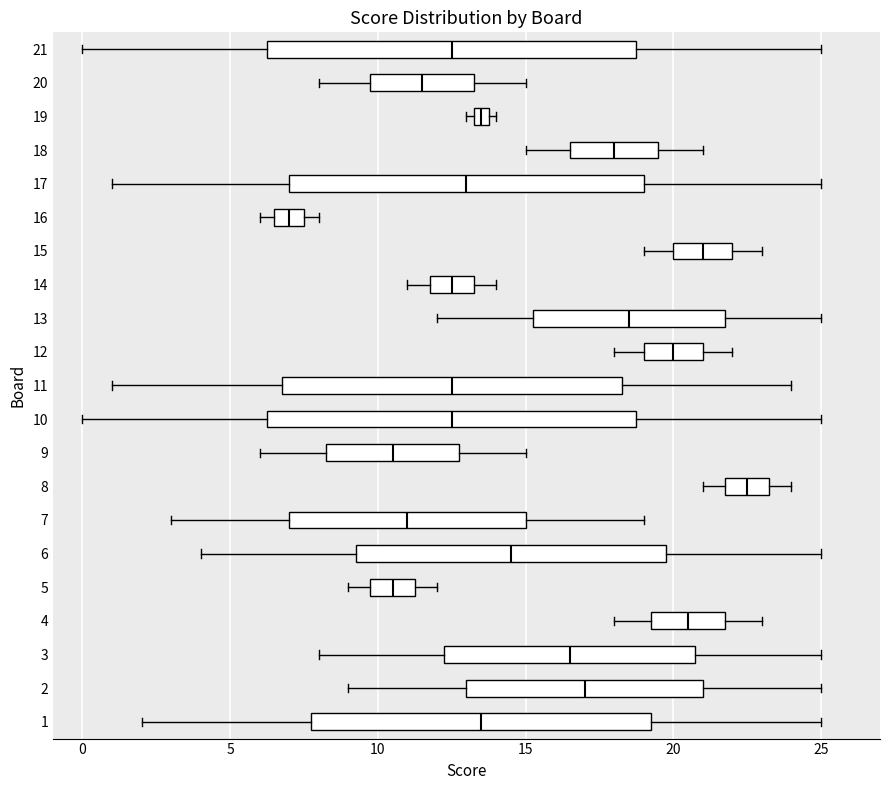

Which box has the furthest to the right median line?

8